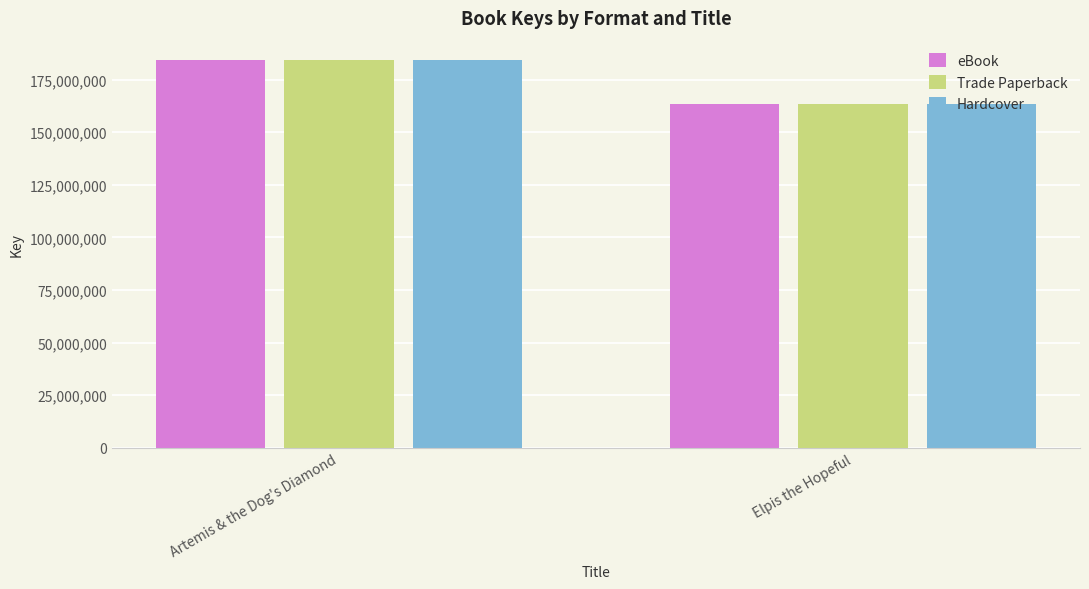

What is the value of the Hardcover bar at the 1st from the left?

184321950